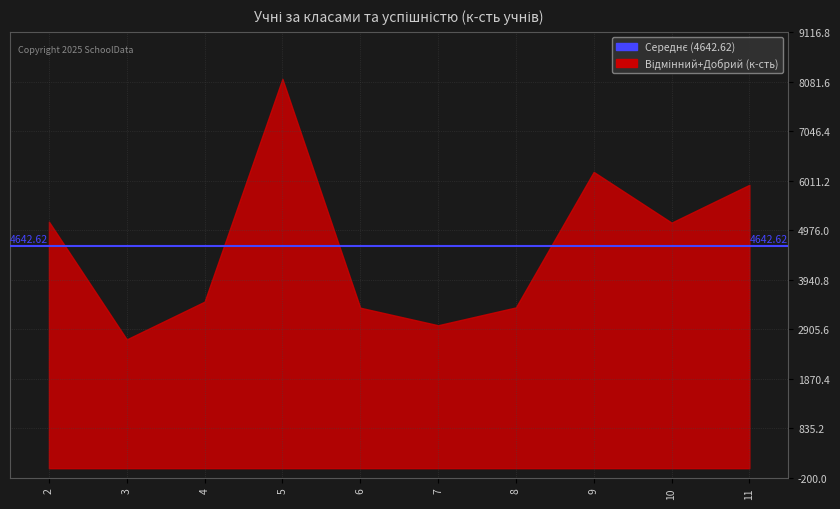

Which has a higher value, 5 or 3?

5